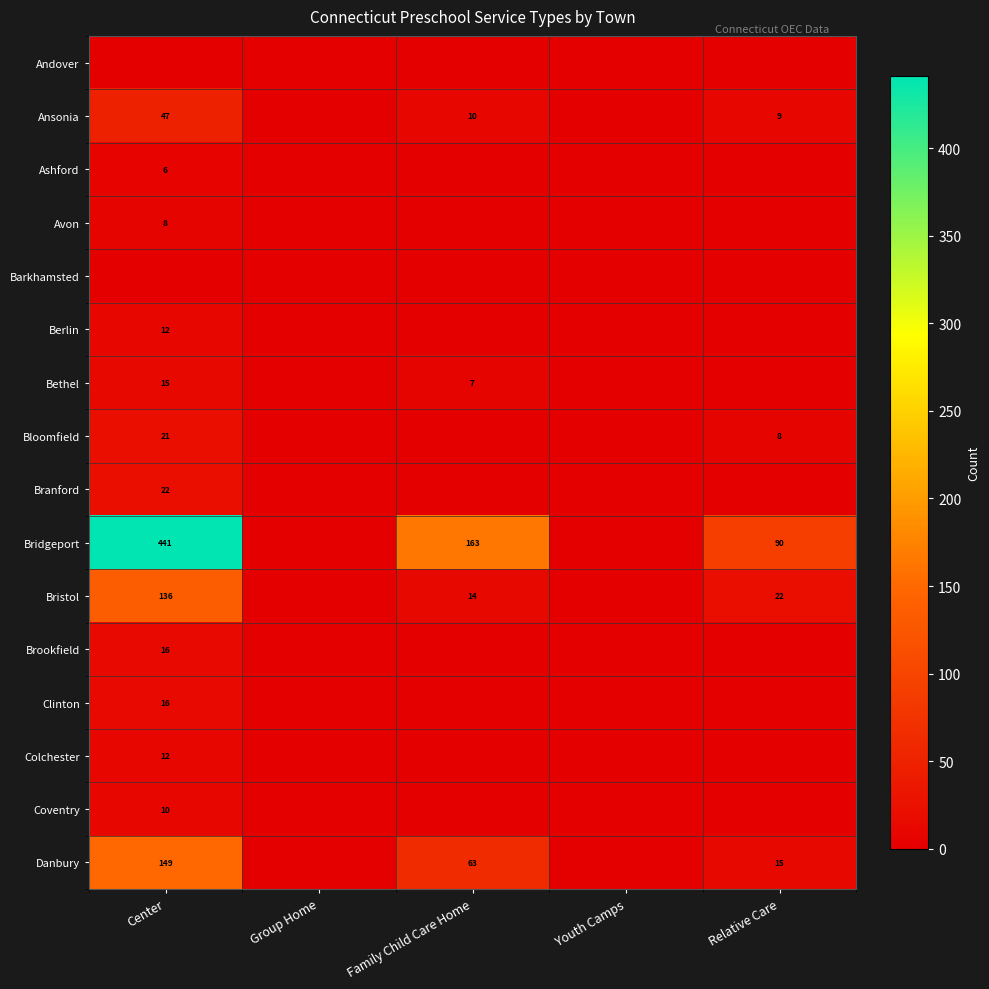

Is the value of Bridgeport at Family Child Care Home greater than the value of Bristol at Family Child Care Home?

Yes